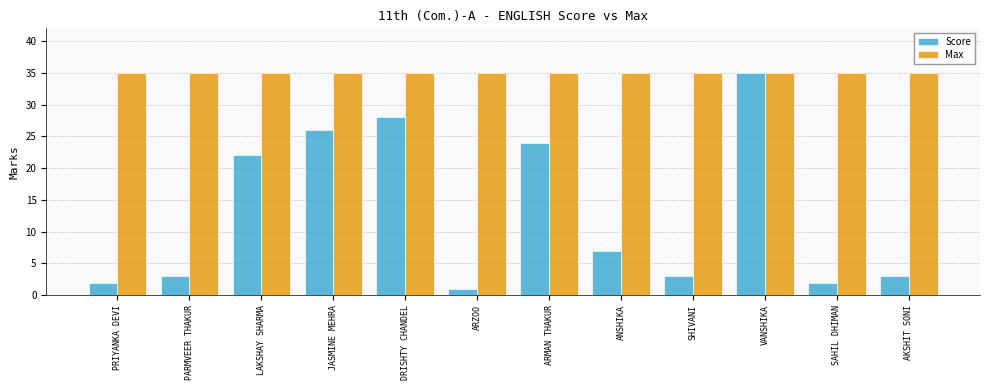

What is the lowest value of the Score series?

1